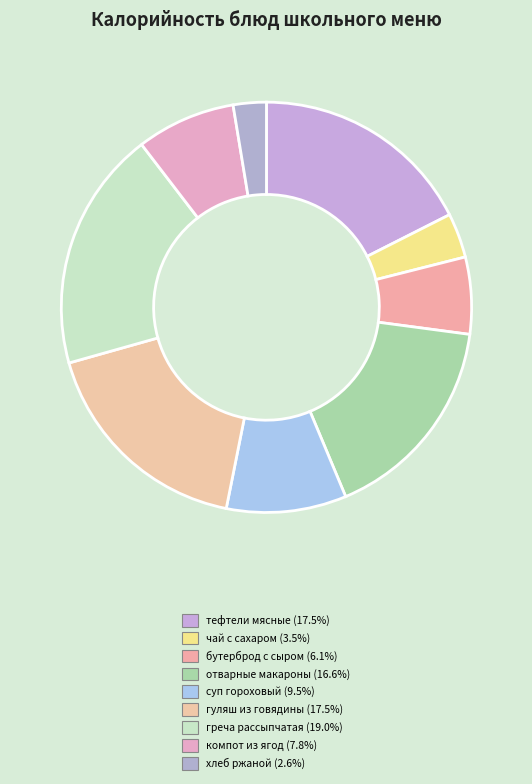

Is it true that бутерброд с сыром is 6% of the pie?

True